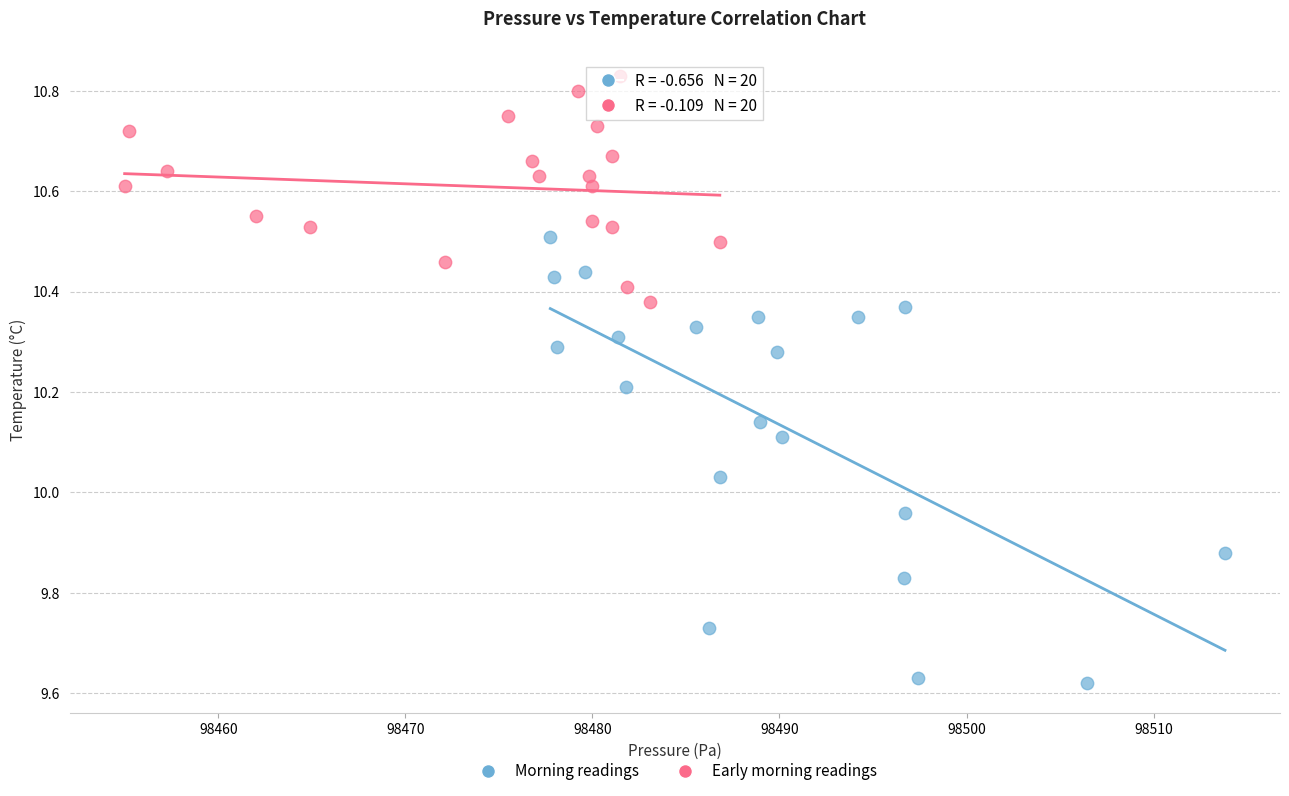

Which series contains the lowest Y value?

Morning readings